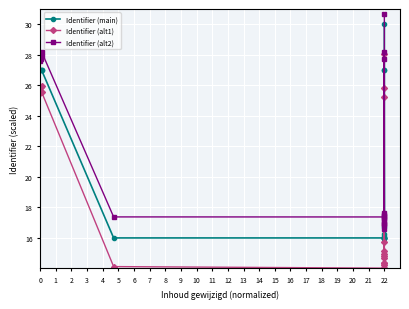

True or false: Identifier (alt1) and Identifier (main) intersect in this chart.

False